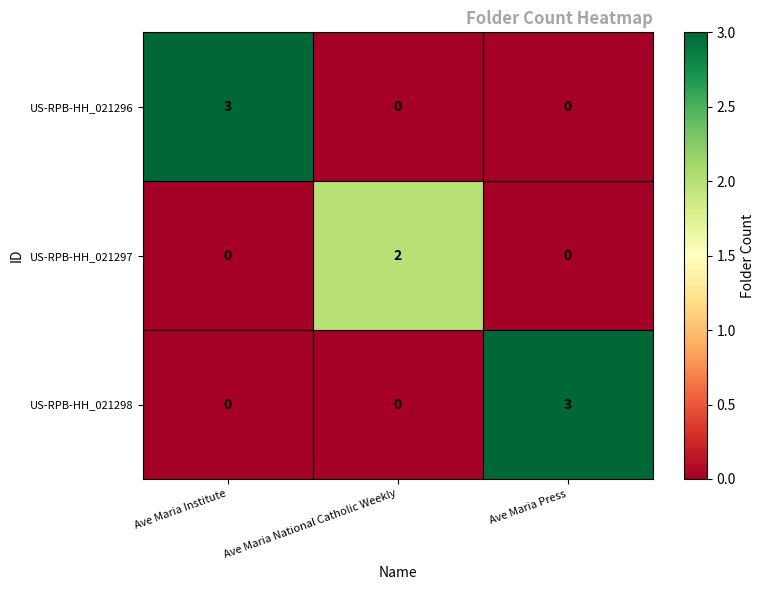

What is the difference between the highest and lowest values at Ave Maria Institute?

3